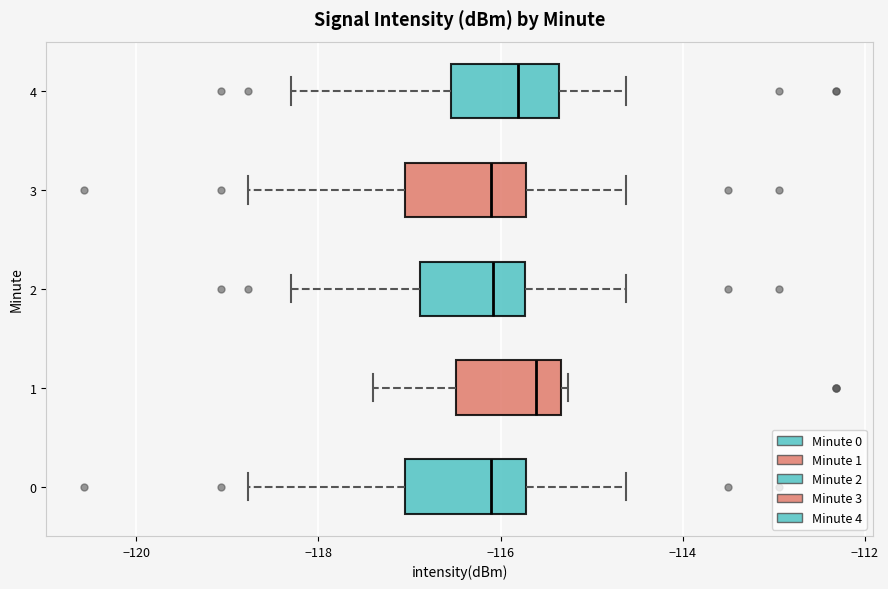

Reading bottom to top, read every box against the x-axis: the position of its median line, the range the box covers, and the ends of its whiskers. The values are not printed on the chart, so give them approximately, as read against the axis.

0: median -116.2, box -117.0 to -115.8, whiskers -118.8 to -114.6
1: median -115.6, box -116.4 to -115.4, whiskers -117.4 to -115.2
2: median -116.0, box -116.8 to -115.8, whiskers -118.4 to -114.6
3: median -116.2, box -117.0 to -115.8, whiskers -118.8 to -114.6
4: median -115.8, box -116.6 to -115.4, whiskers -118.4 to -114.6